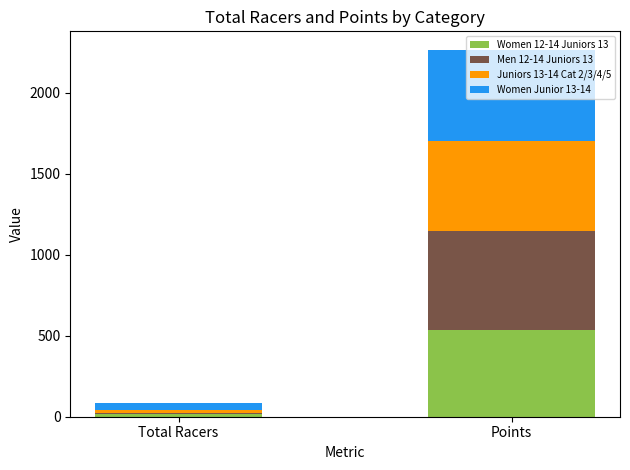

Which category has the highest value in the Women 12-14 Juniors 13 series?

Points